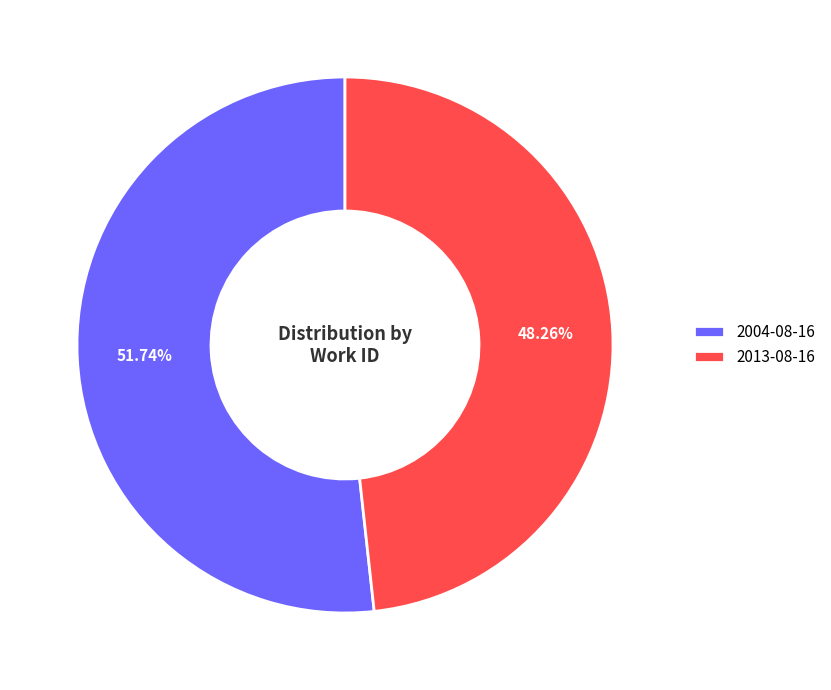

Combined, what portion of the pie is 2004-08-16 and 2013-08-16?

100.0%